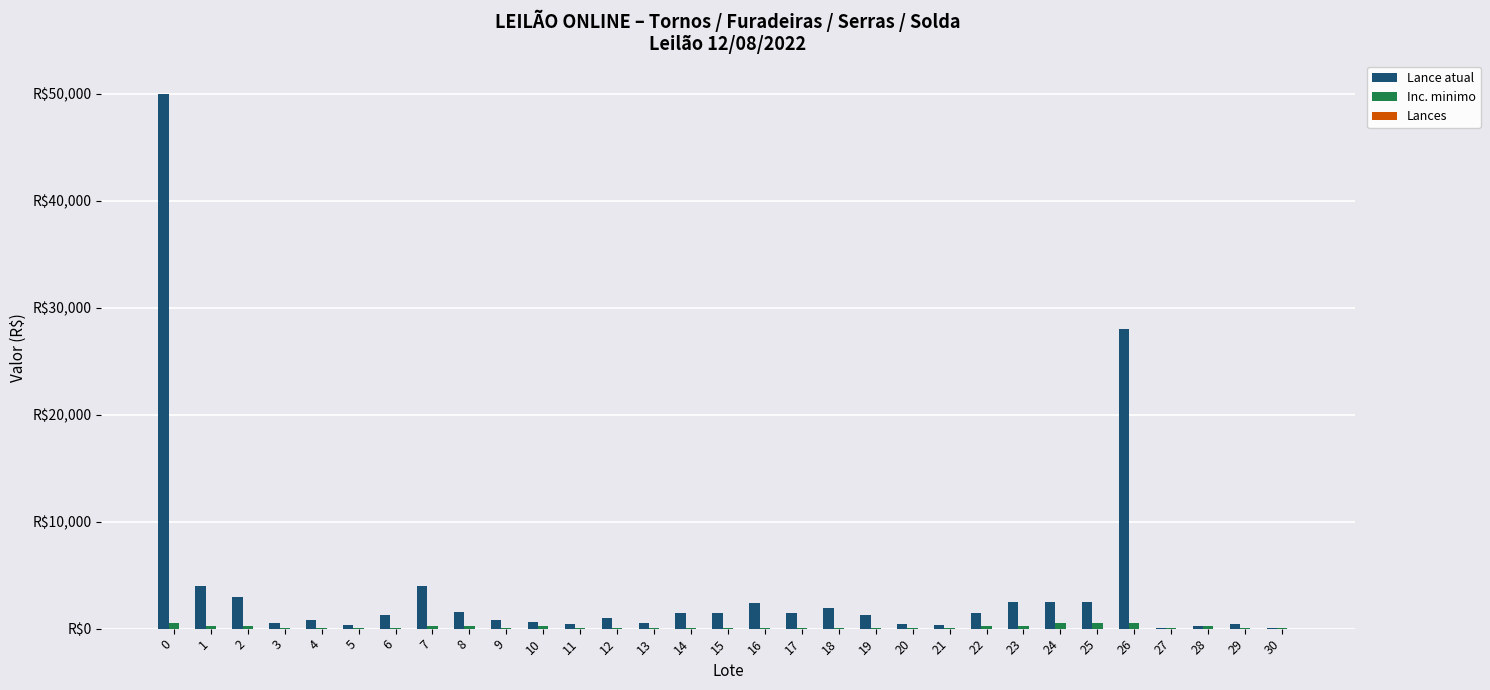

Is it true that Inc. minimo equals 100 at 19?

True